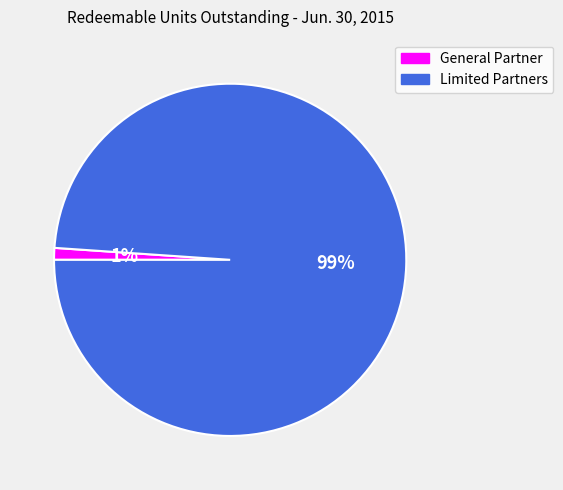

Which category has the smallest portion of the pie?

General Partner